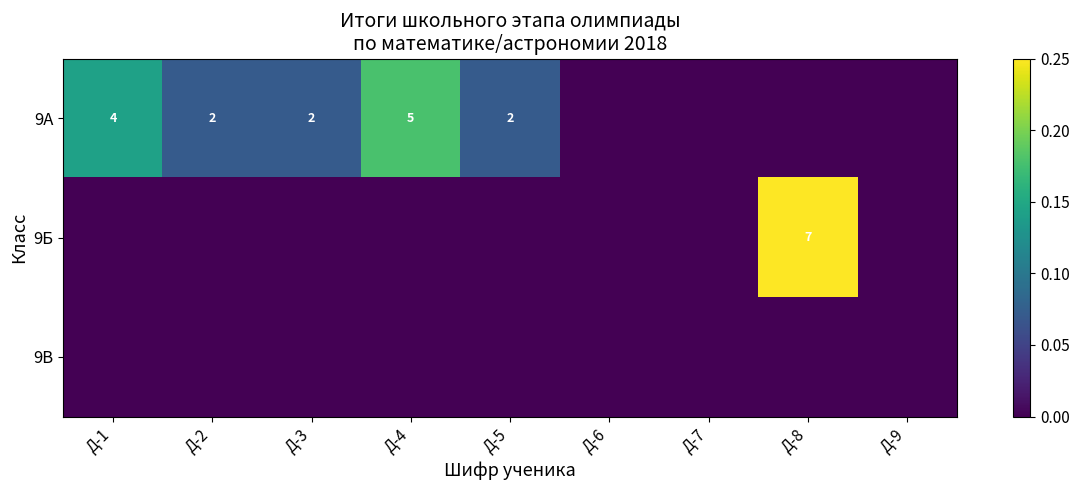

How many series are shown in this chart?

3